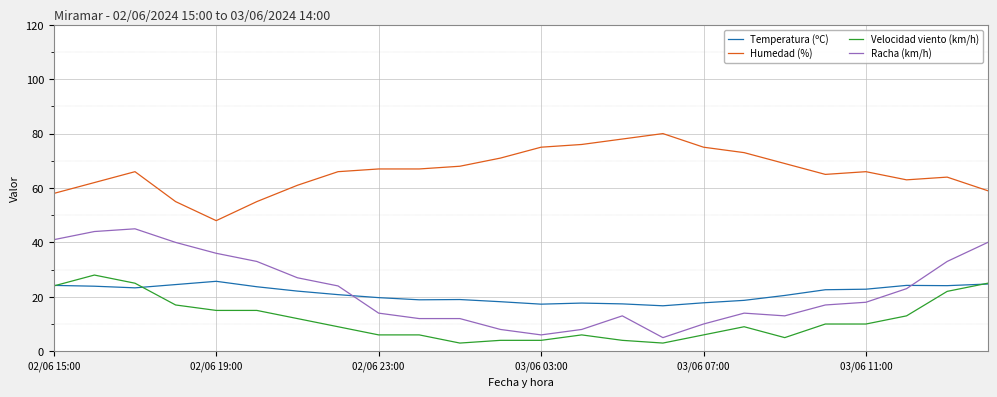

True or false: Temperatura (ºC) and Humedad (%) intersect in this chart.

False